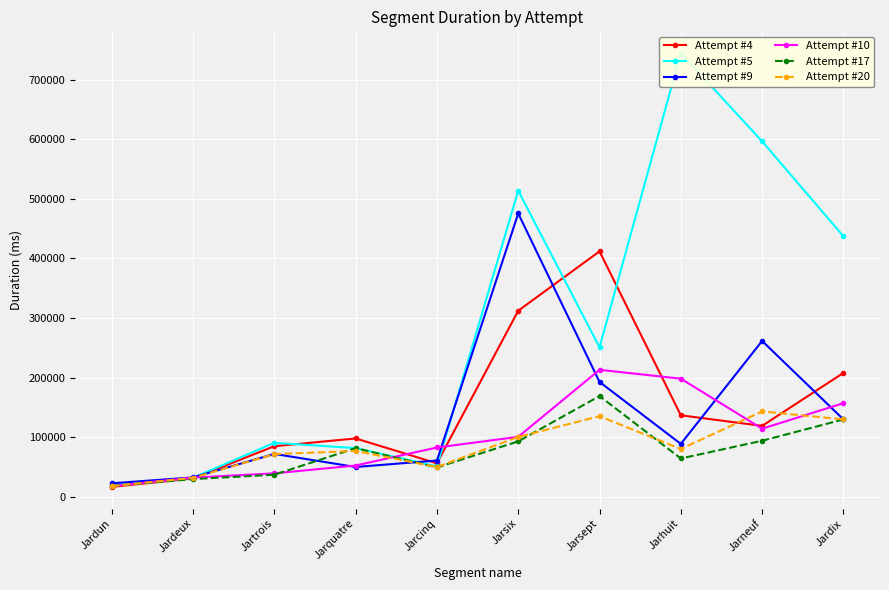

What is the label of the 1st point from the left?

Jardun